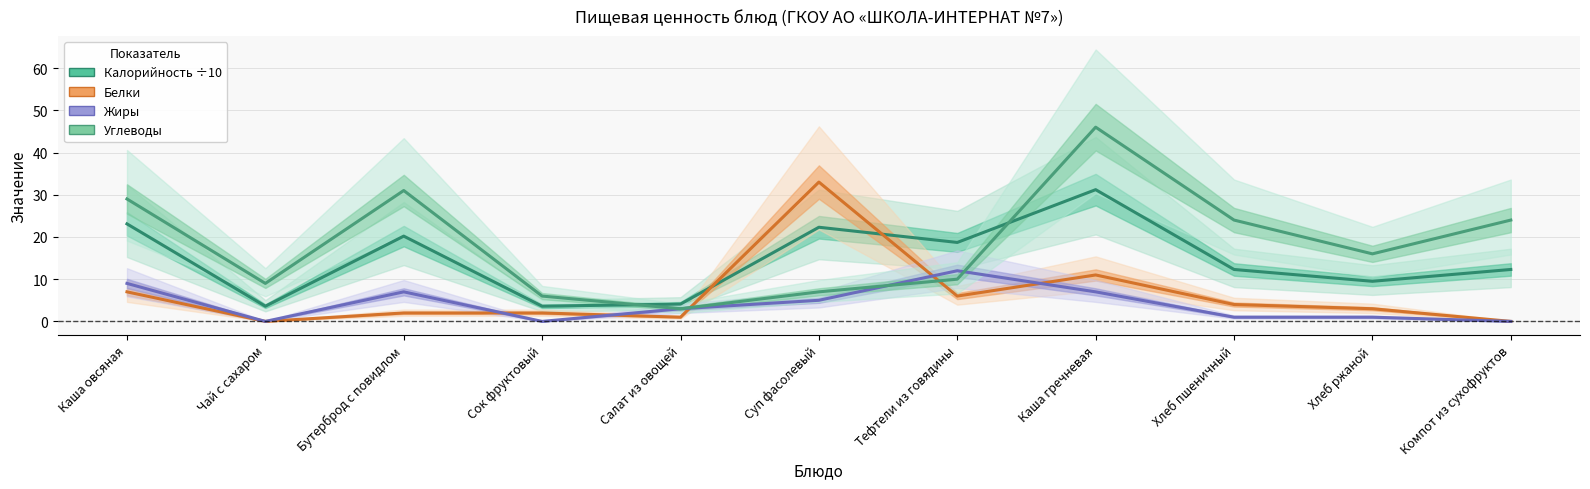

Is this an area chart (filled region under the line)?

No